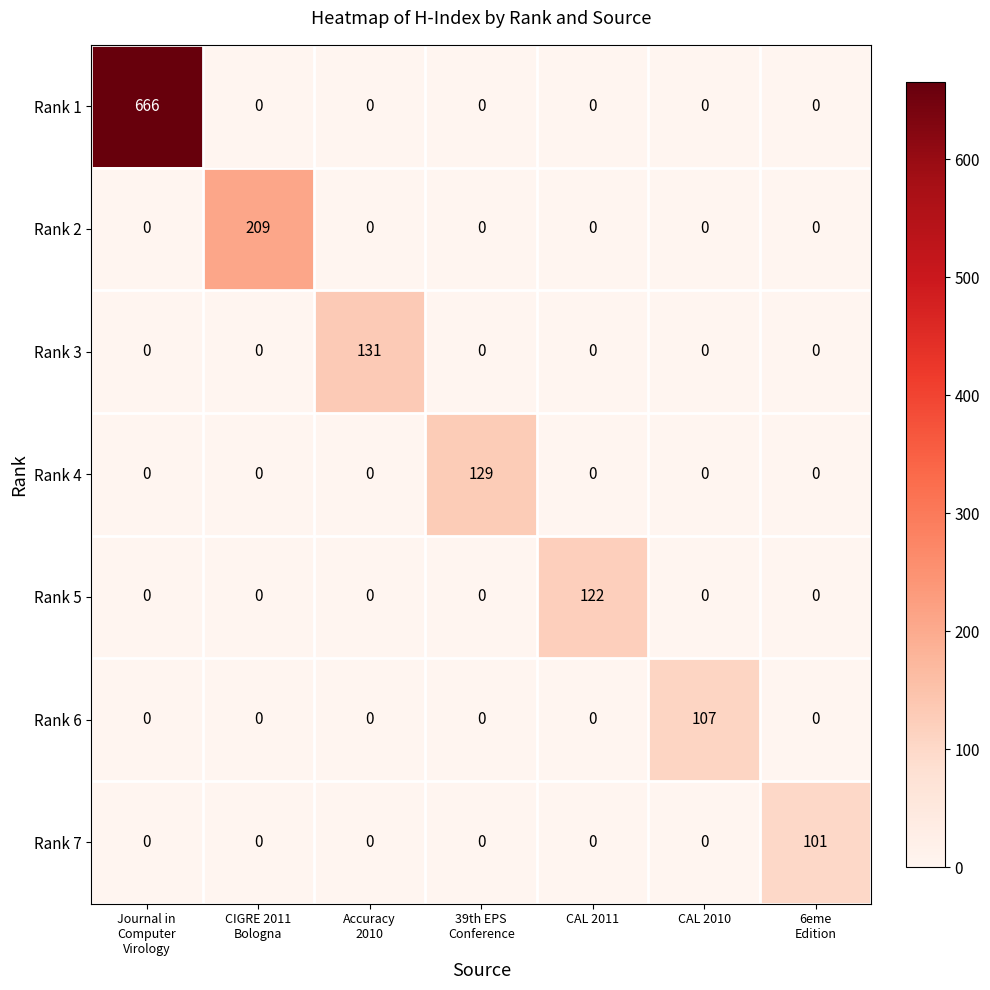

List the series in order of their peak value, lowest first.

Rank 7, Rank 6, Rank 5, Rank 4, Rank 3, Rank 2, Rank 1